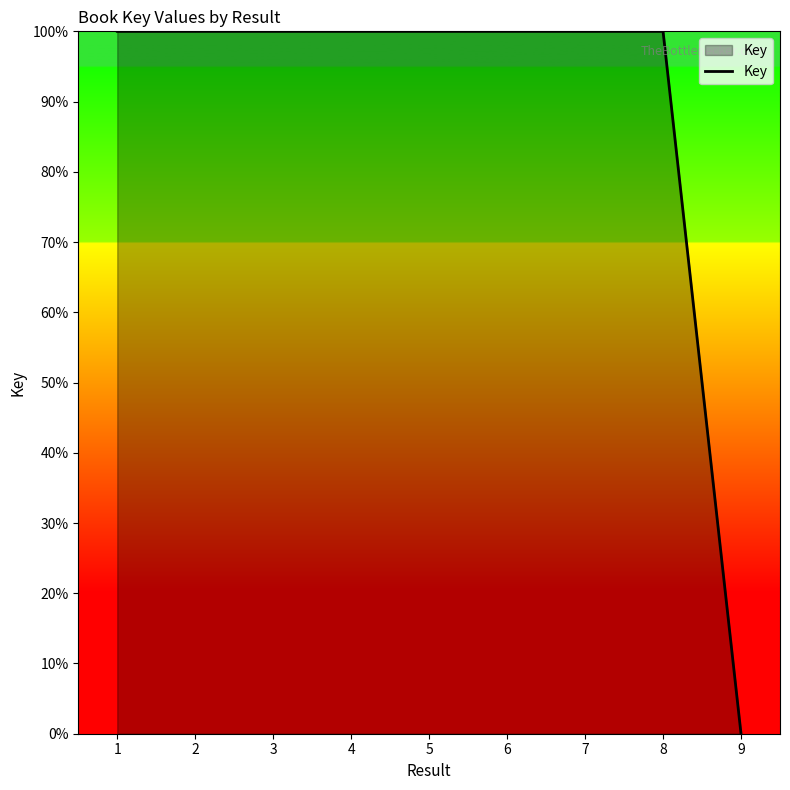

Reading left to right, extract all data points from this chart.

1=100.0	2=100.0	3=100.0	4=100.0	5=100.0	6=100.0	7=100.0	8=100.0	9=0.0